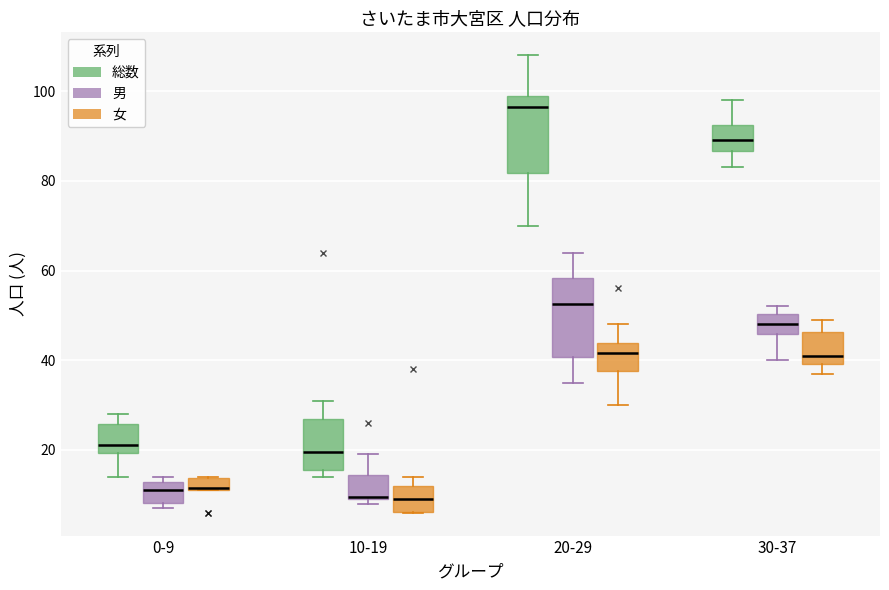

Where does the median line of the box for 20-29 (男) sit on the y-axis? The values are not printed on the chart, so give them approximately, as read against the axis.

52